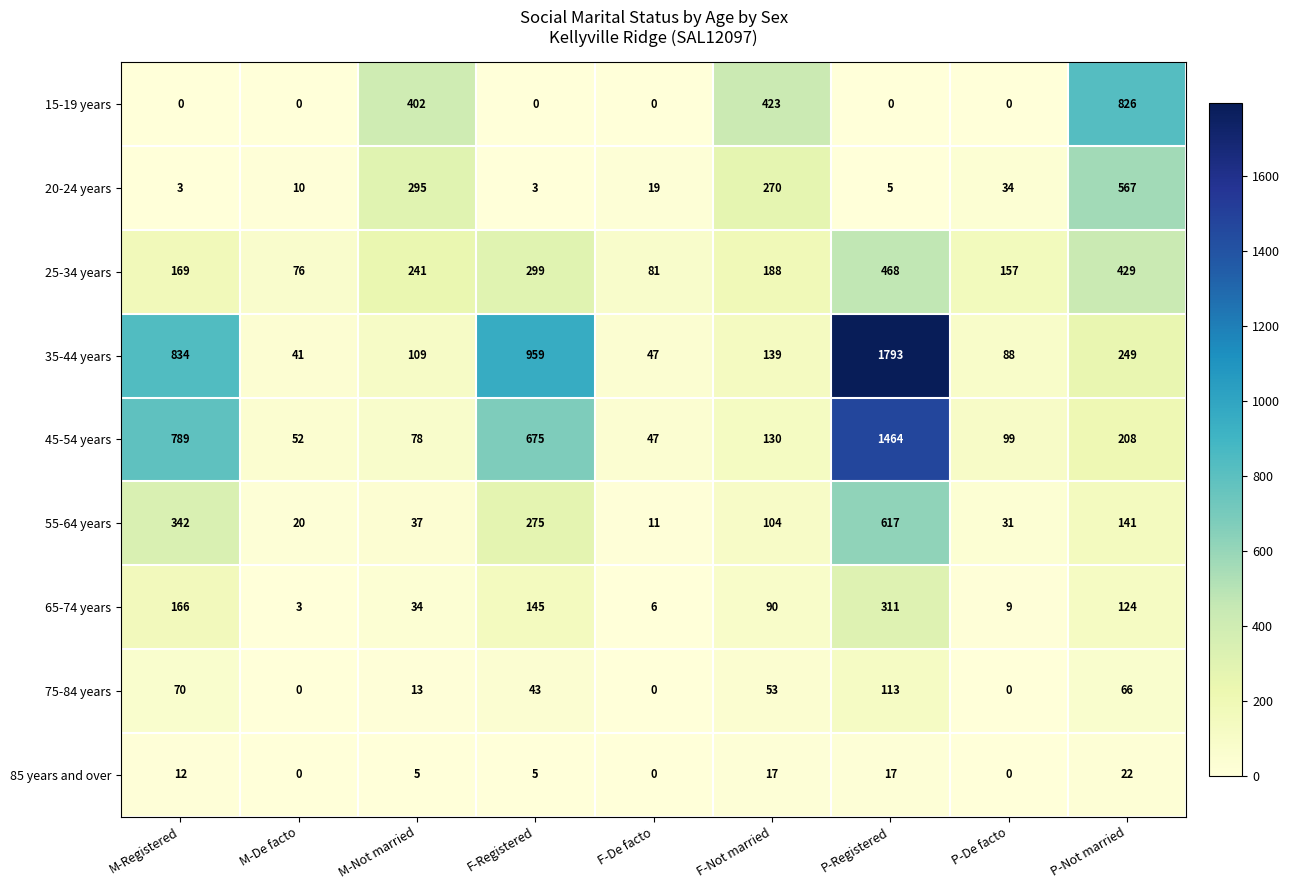

Which series has the widest spread of values?

35-44 years